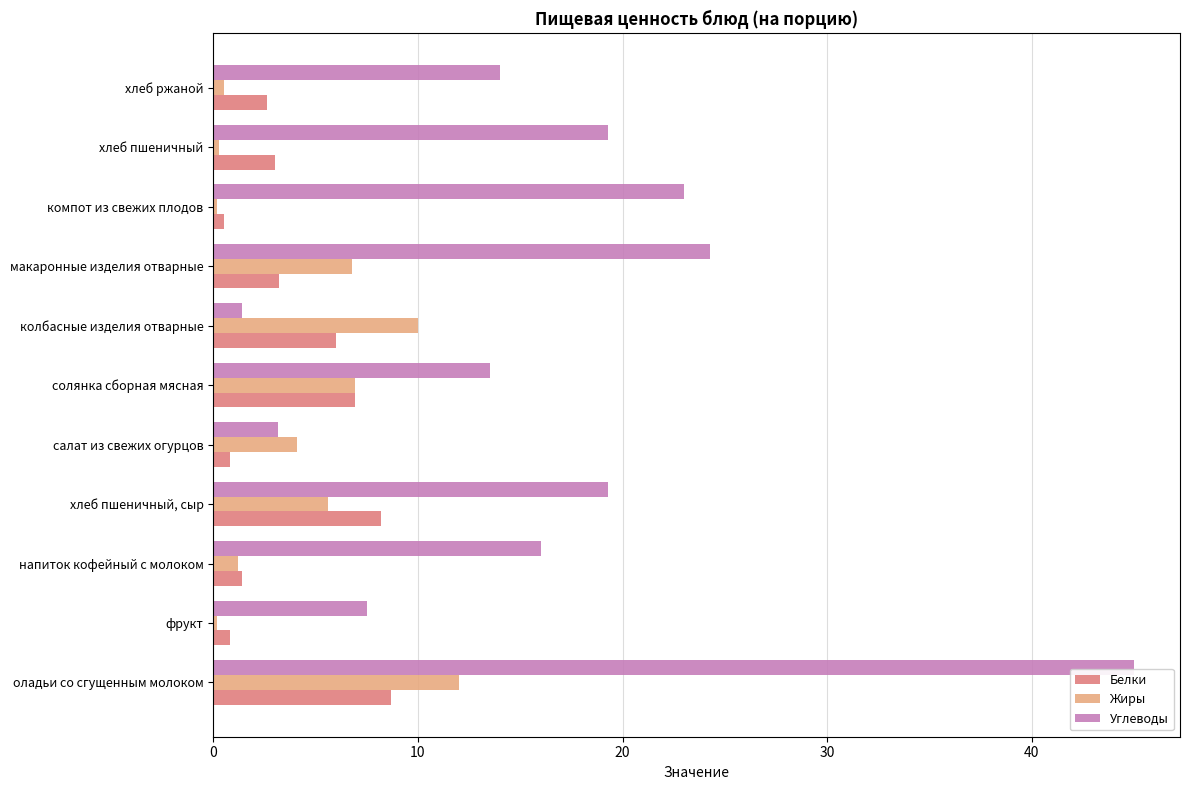

How many distinct data groups are displayed?

3